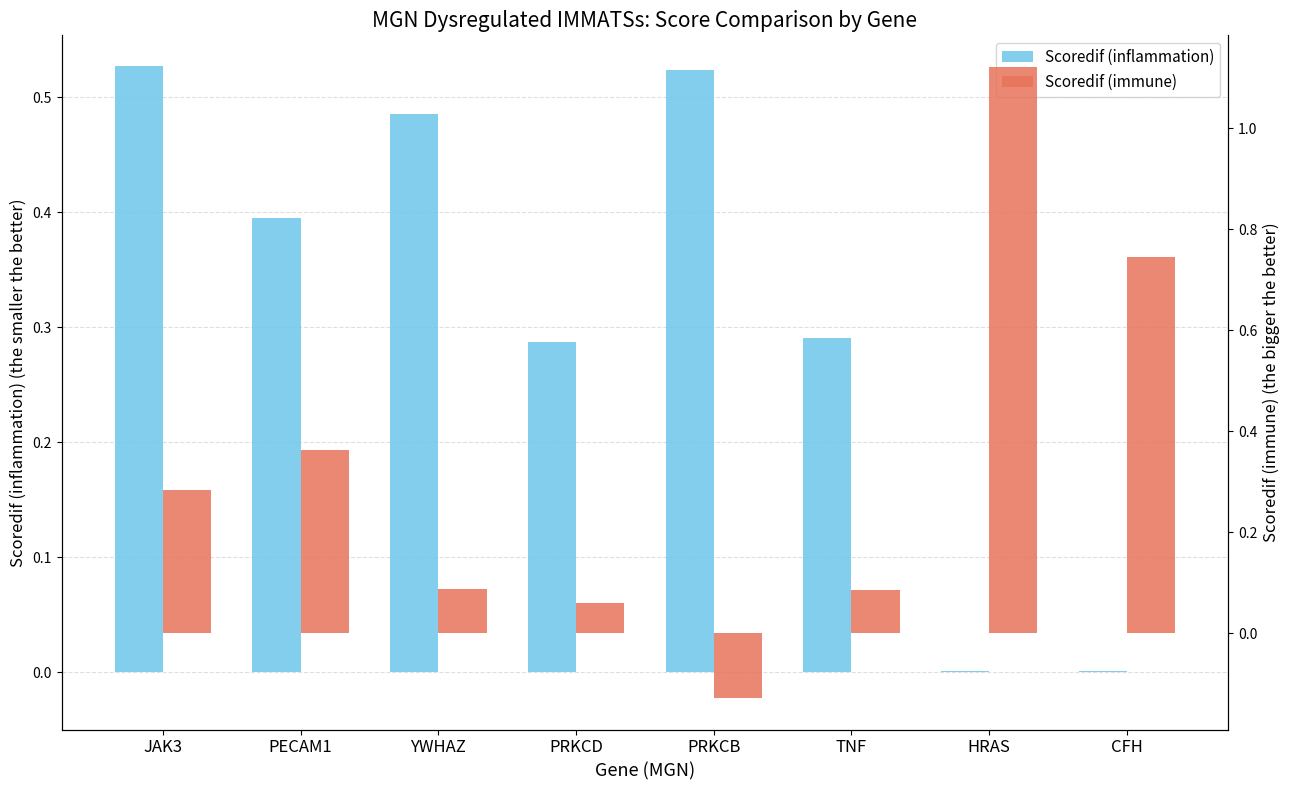

What are all the series names shown in the legend?

Scoredif (inflammation), Scoredif (immune)